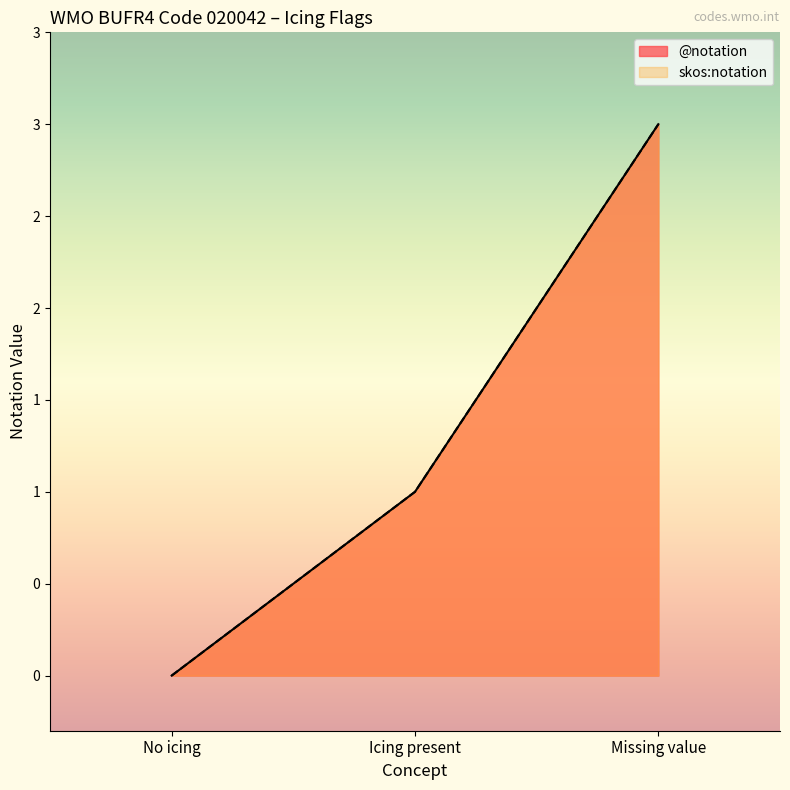

What are all the series names shown in the legend?

@notation, skos:notation